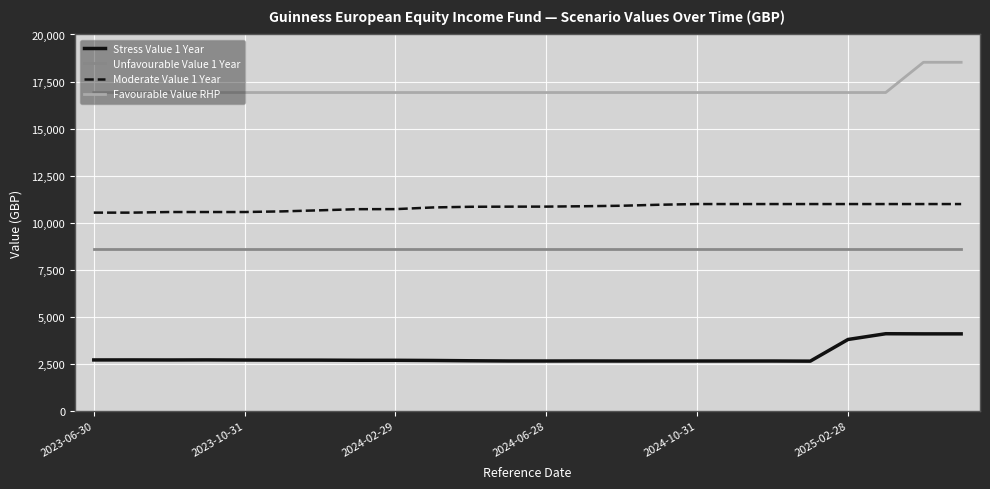

What is the minimum value shown in the chart?

2627.2